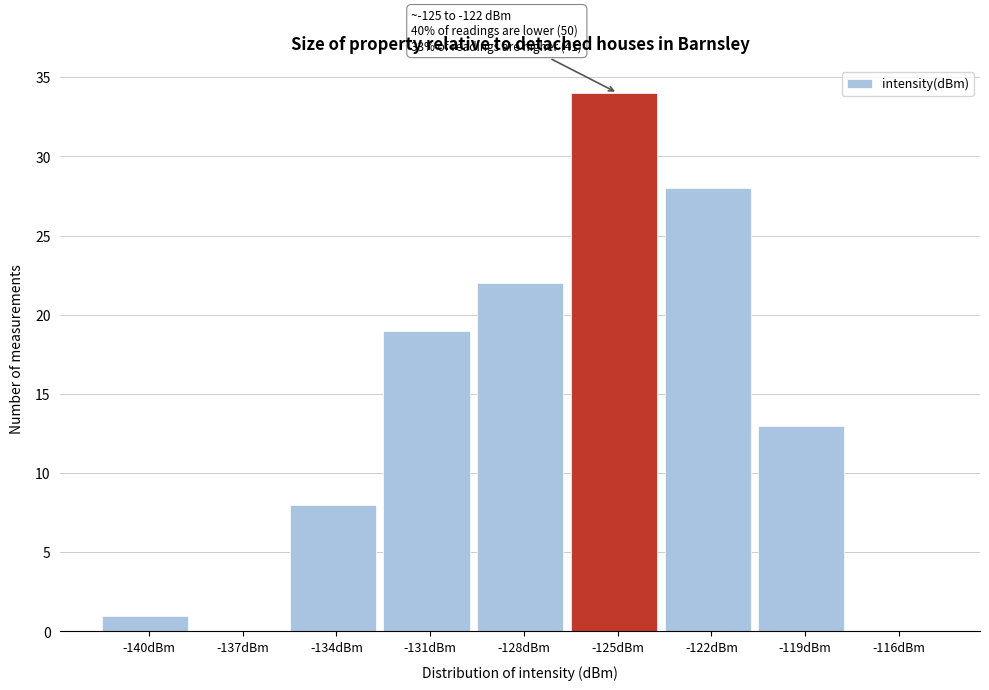

Reading left to right, what are all the values shown in this chart?

-140dBm=1	-137dBm=0	-134dBm=8	-131dBm=19	-128dBm=22	-125dBm=34	-122dBm=28	-119dBm=13	-116dBm=0